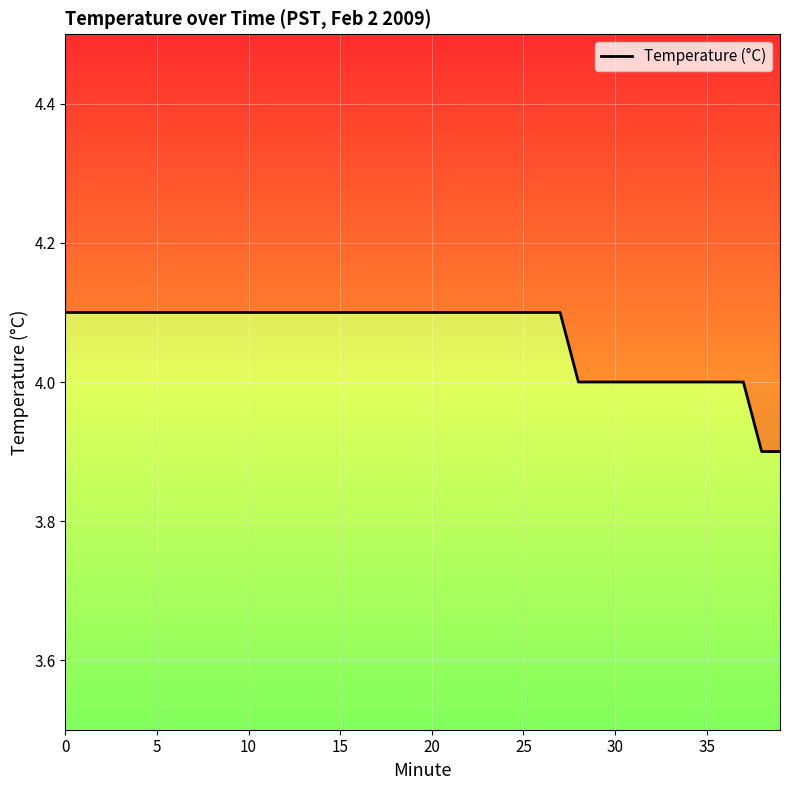

How many categories are shown in the chart?

40